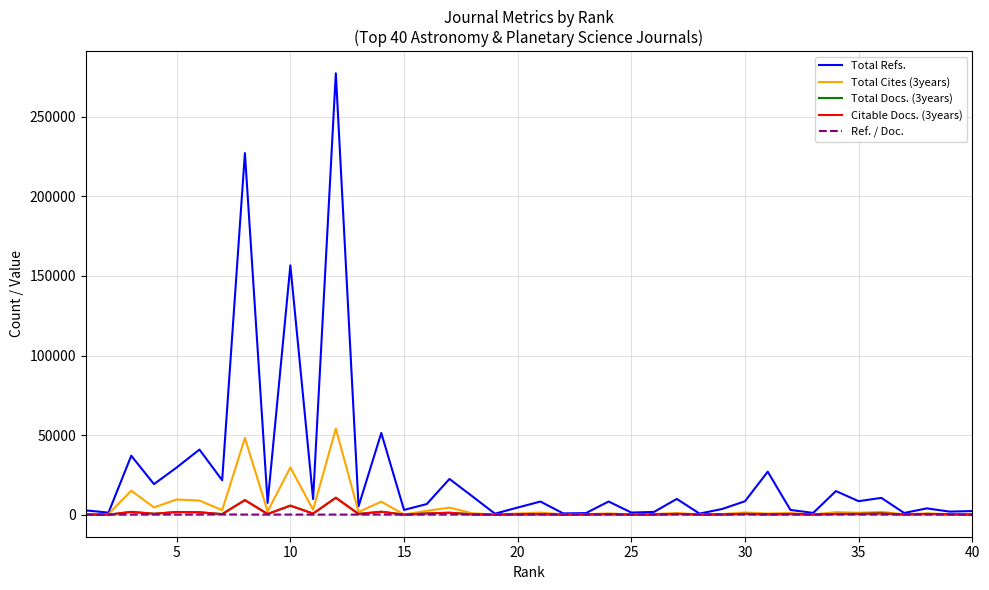

What is the highest value of the Total Refs. series?

277359.0